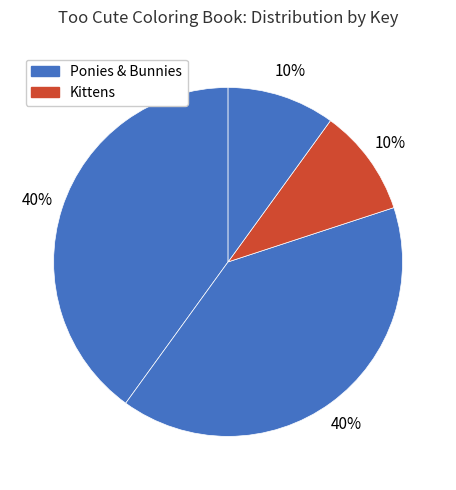

How many segments does this pie chart have?

4